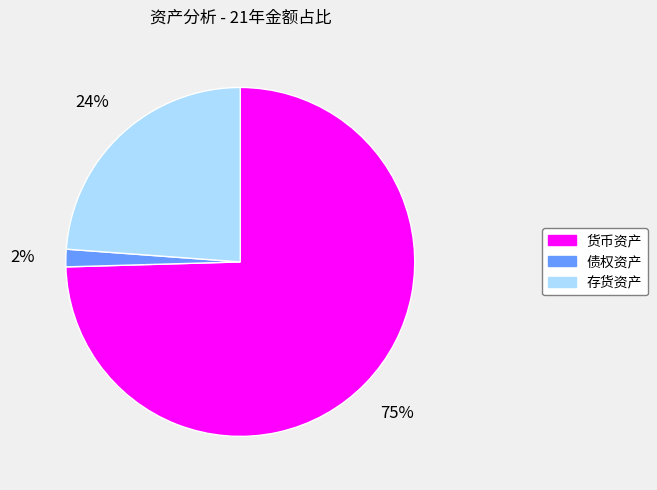

Approximately how many times larger is the value at 存货资产 compared to 货币资产?

0.3